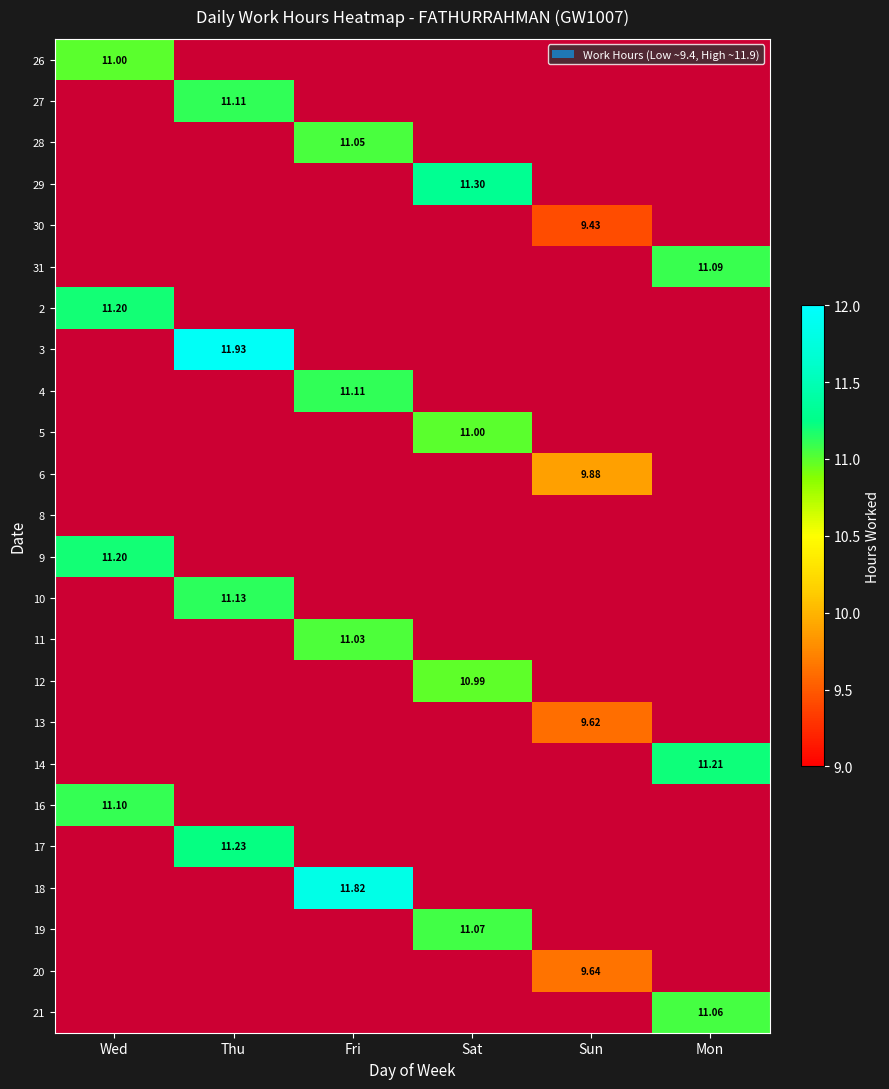

What is the smallest value displayed?

9.4